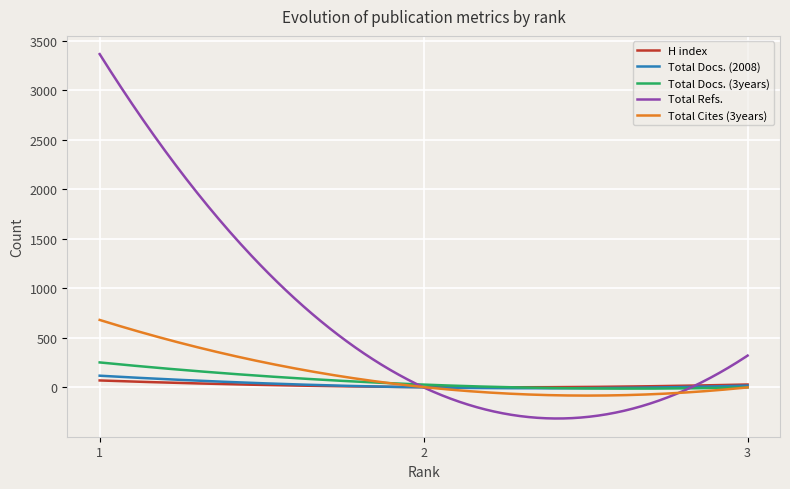

Which series has the largest total across all categories?

Total Refs.